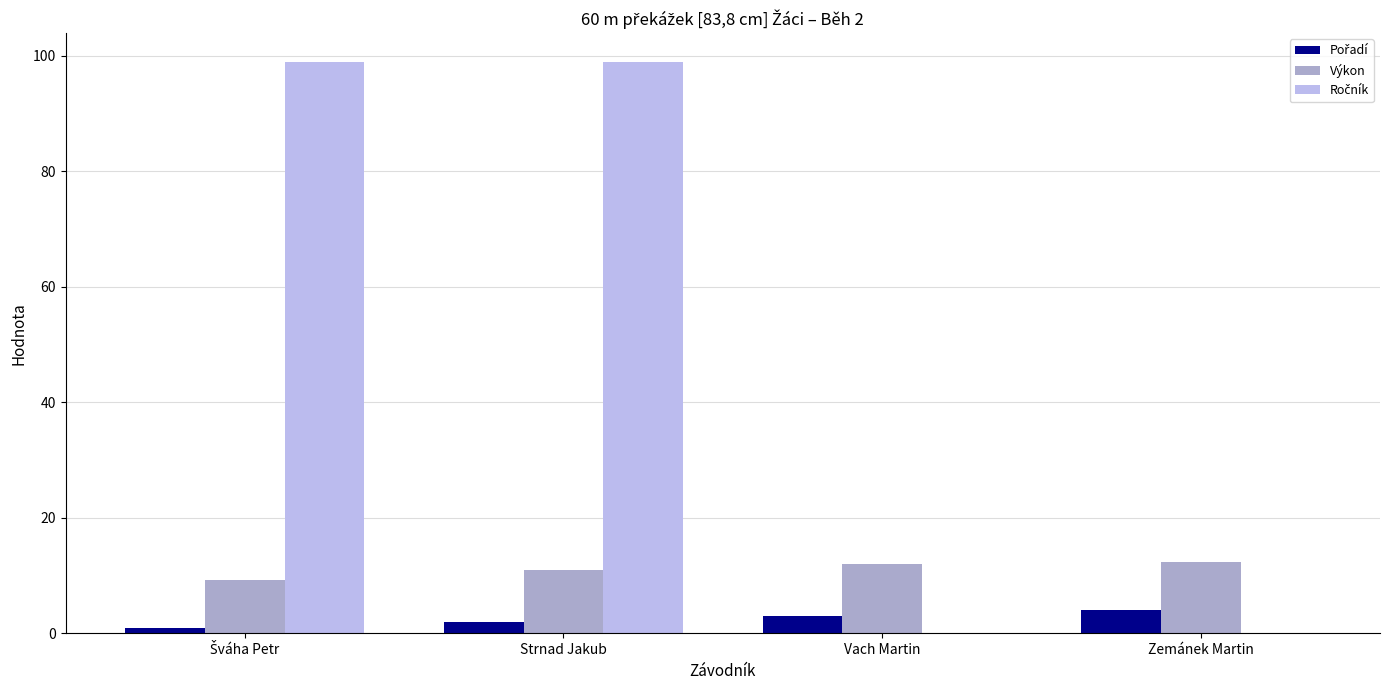

What is the maximum value shown in the chart?

99.0